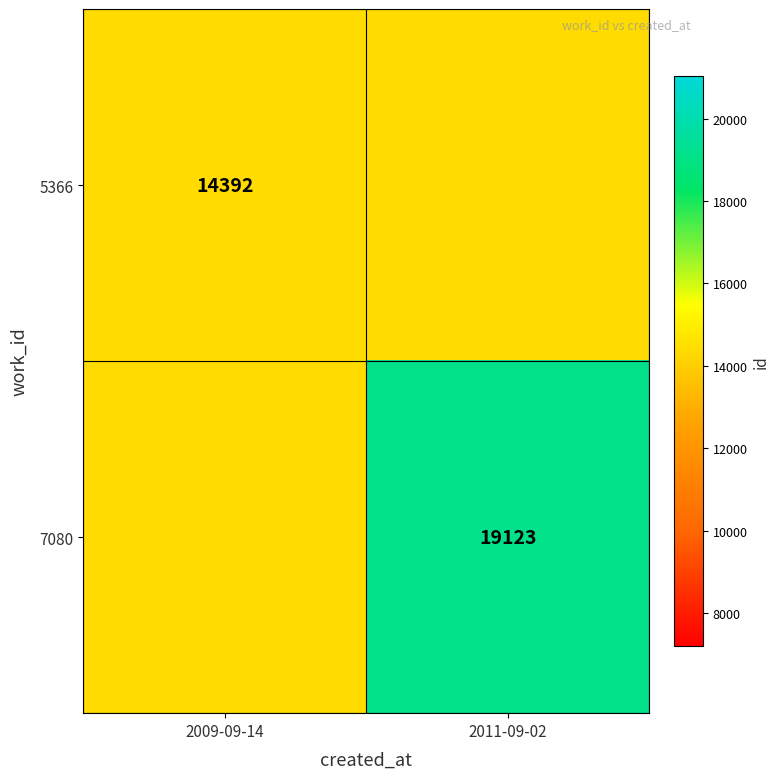

The value of 5366 at 2009-09-14 is 14392. True or false?

True